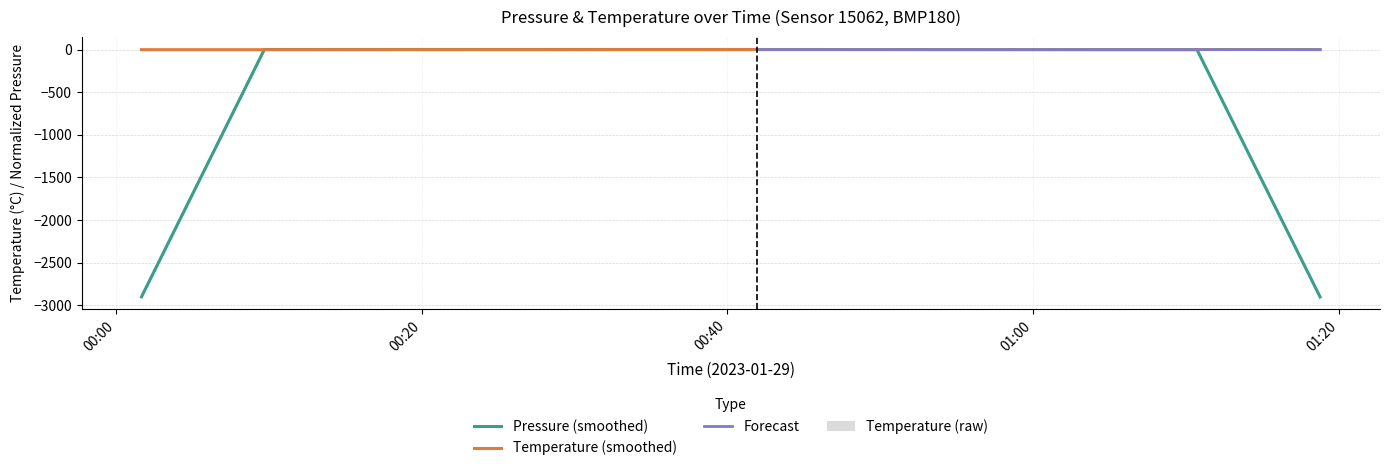

What is the average value?

0.9